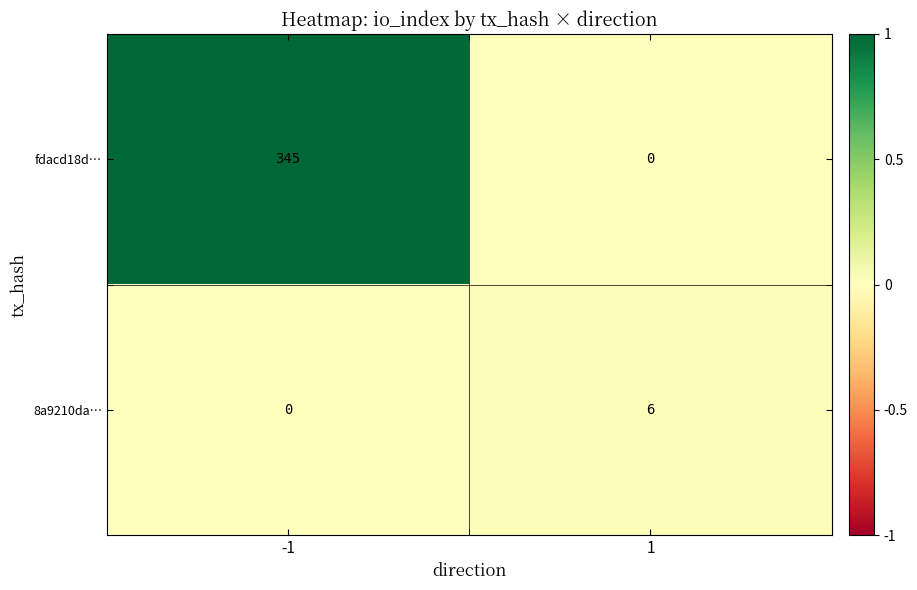

List the series in order of their overall mean, lowest first.

8a9210da…, fdacd18d…